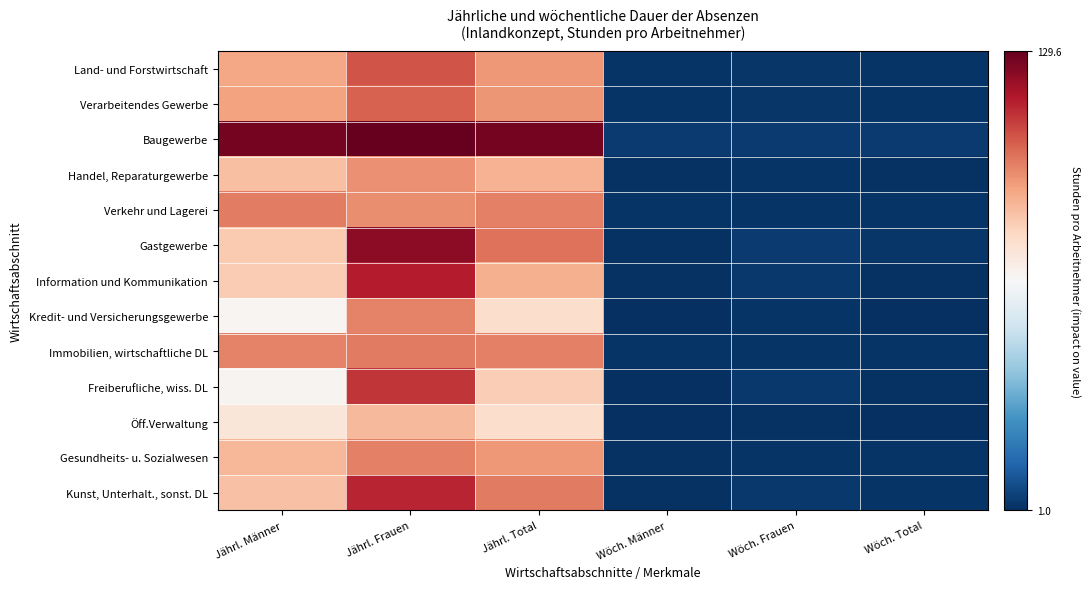

At Jährl. Total, list the series in order from largest to smallest.

Baugewerbe, Gastgewerbe, Kunst, Unterhalt., sonst. DL, Verkehr und Lagerei, Immobilien, wirtschaftliche DL, Verarbeitendes Gewerbe, Gesundheits- u. Sozialwesen, Land- und Forstwirtschaft, Information und Kommunikation, Handel, Reparaturgewerbe, Freiberufliche, wiss. DL, Kredit- und Versicherungsgewerbe, Öff.Verwaltung